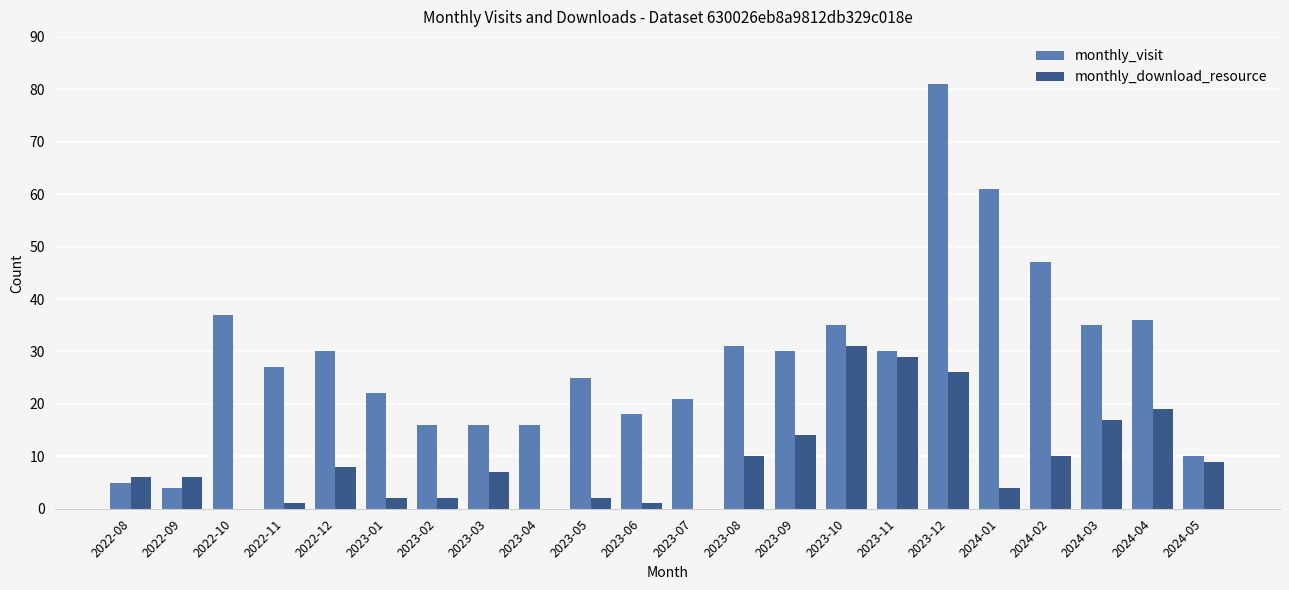

At which category is the sum across all series the highest?

2023-12